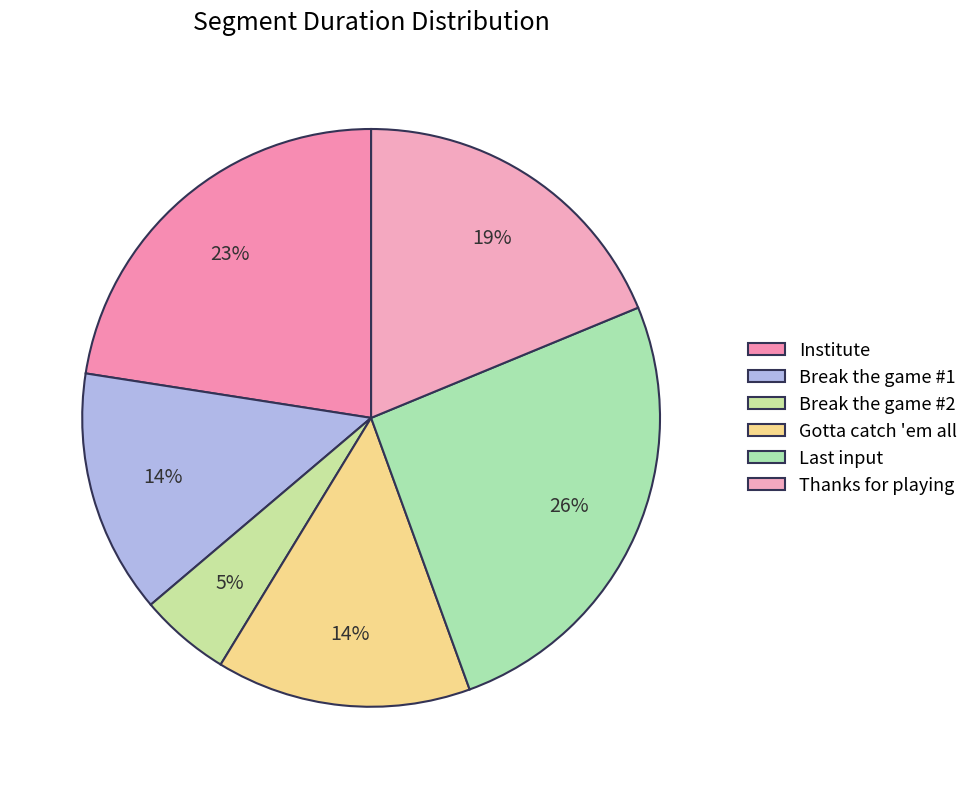

To the nearest percent, what portion does Break the game #1 represent?

14%